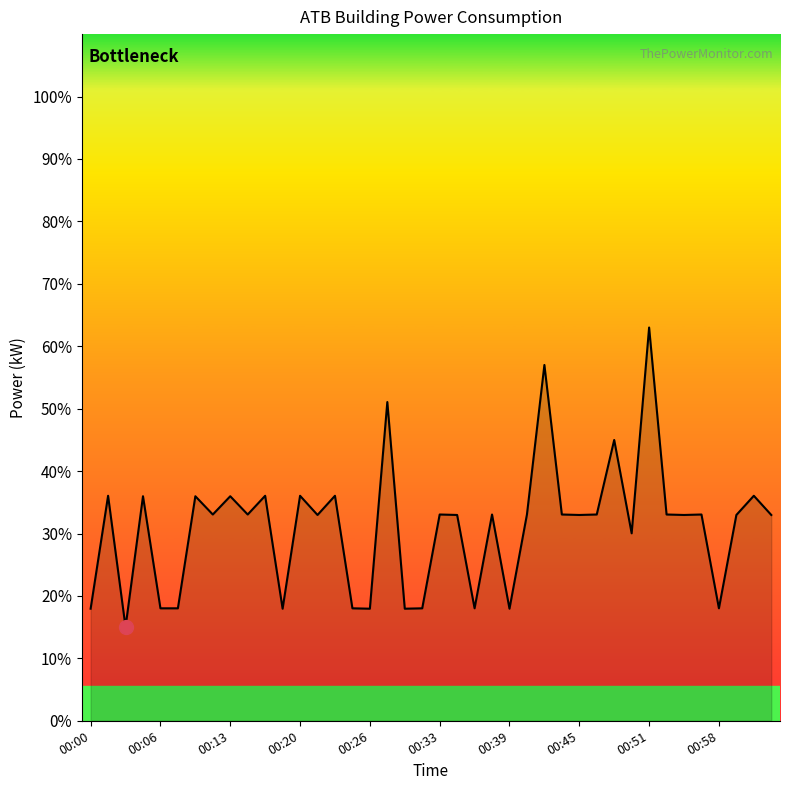

What is the maximum value shown in the chart?

63.0